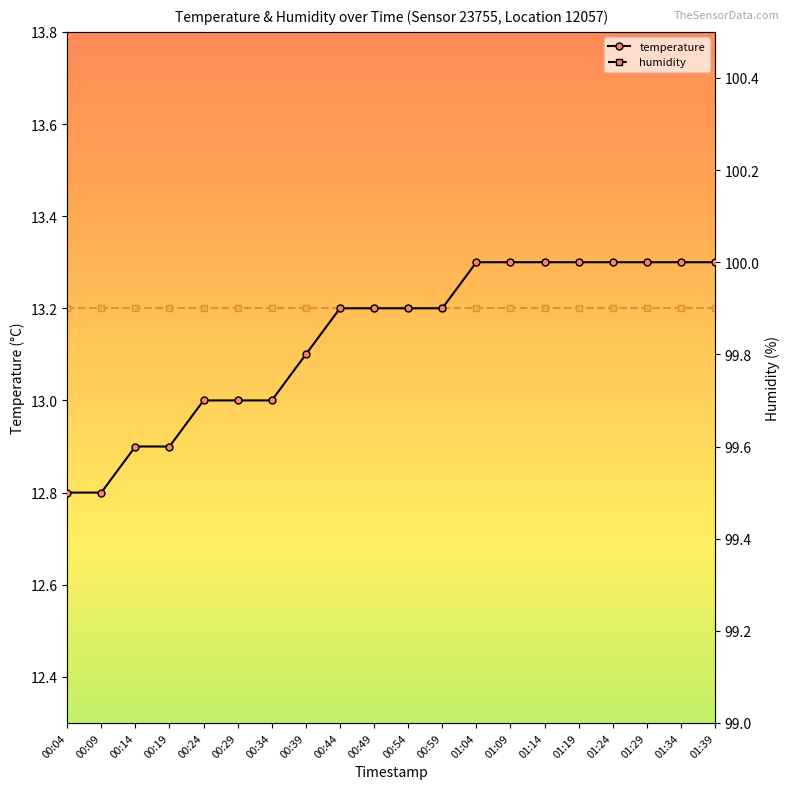

Reading left to right, extract all data points from this chart.

temperature: 12.8	12.8	12.9	12.9	13.0	13.0	13.0	13.1	13.2	13.2	13.2	13.2	13.3	13.3	13.3	13.3	13.3	13.3	13.3	13.3
humidity: 99.9	99.9	99.9	99.9	99.9	99.9	99.9	99.9	99.9	99.9	99.9	99.9	99.9	99.9	99.9	99.9	99.9	99.9	99.9	99.9